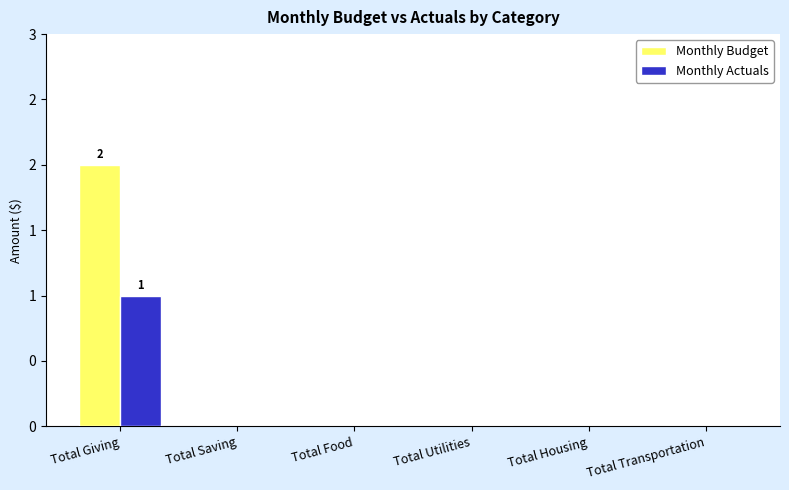

Does the chart contain stacked bars?

No